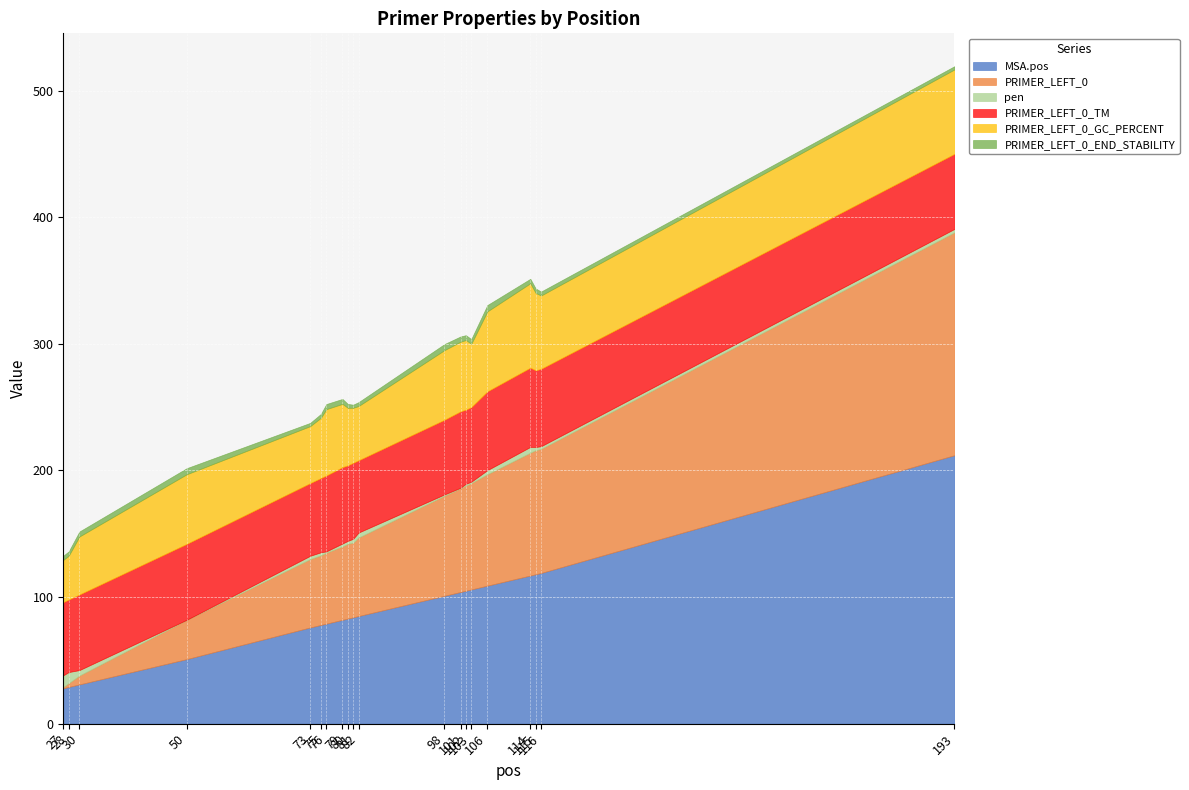

What is the difference between the second highest and minimum values in the PRIMER_LEFT_0_GC_PERCENT series?

33.3